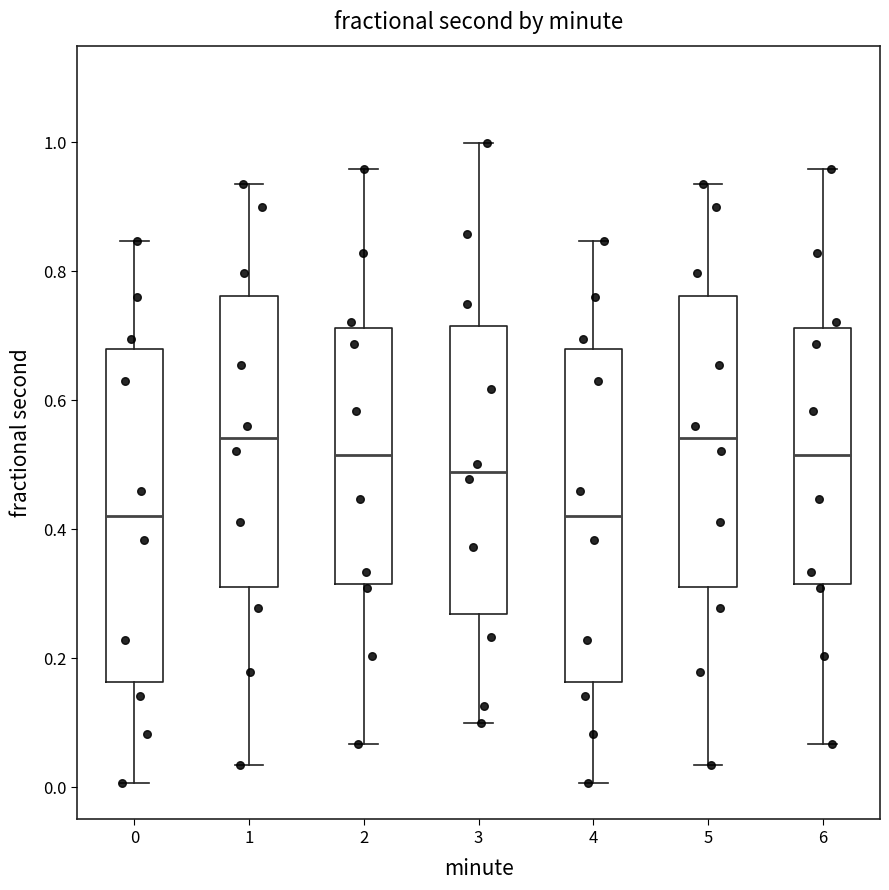

Where does the median line of the box at x = 3 sit on the y-axis? The values are not printed on the chart, so give them approximately, as read against the axis.

0.48